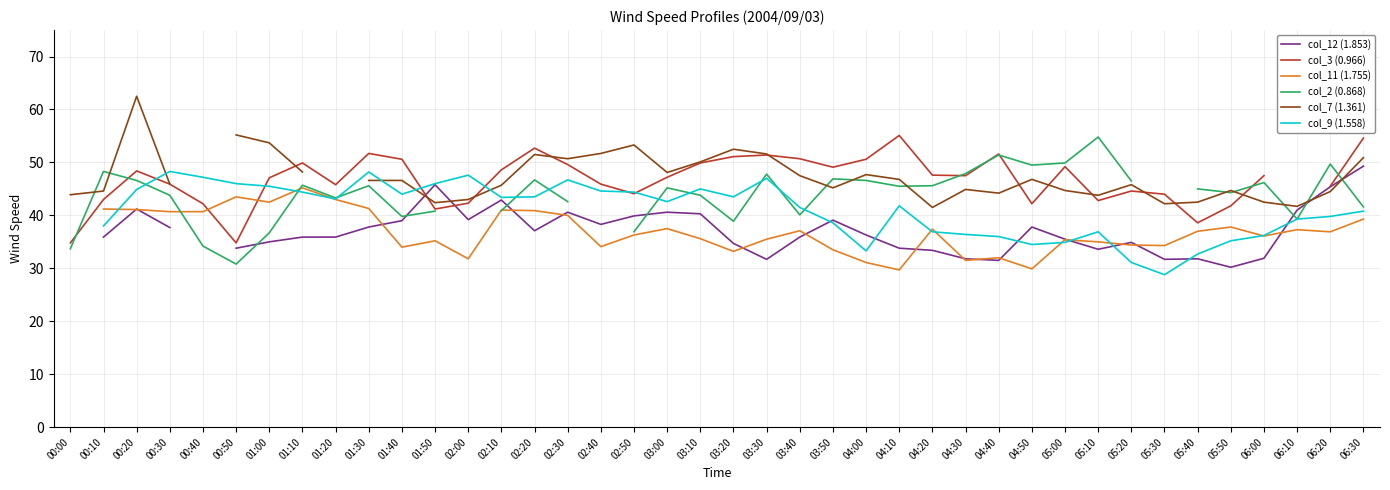

In col_3 (0.966), how many points are higher than both neighbors (excluding endpoints)?

9